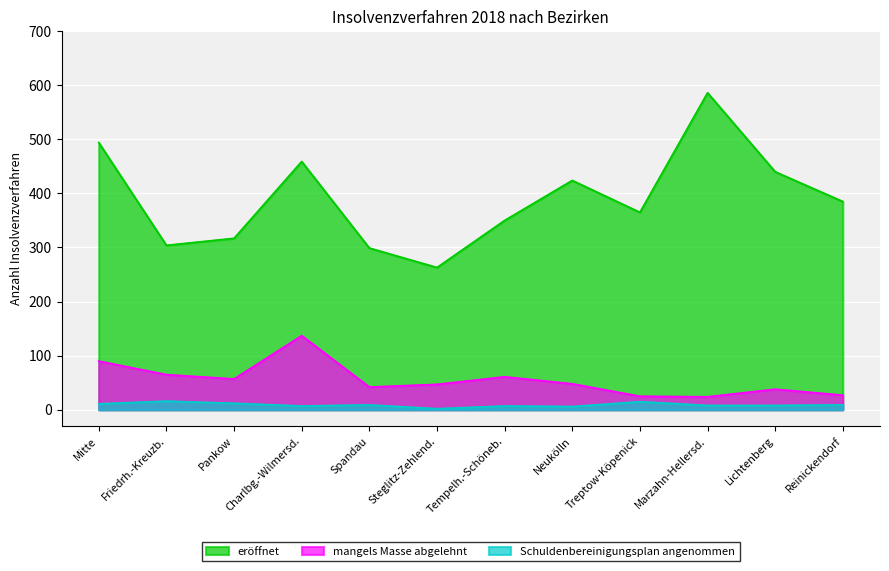

Does the chart display data point markers on the line(s)?

No